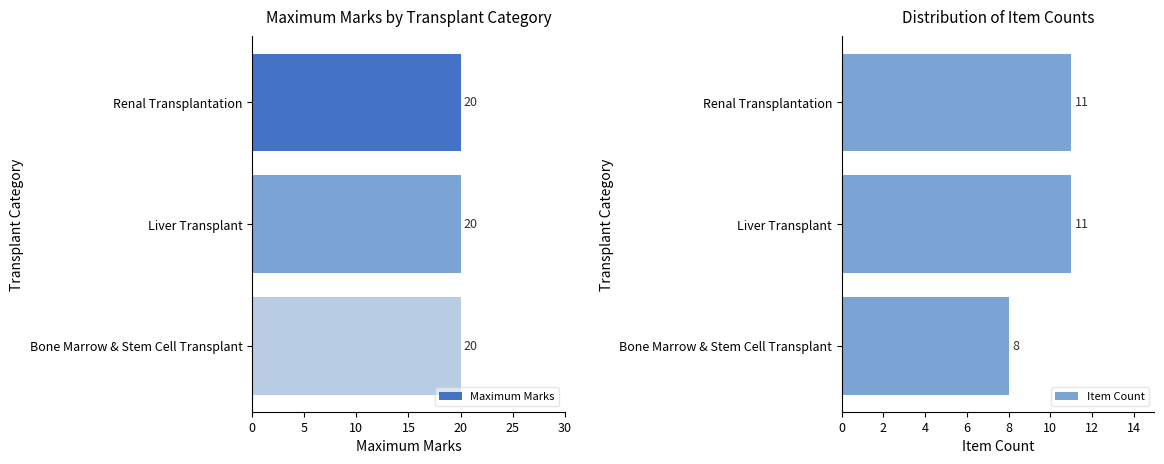

Which category has the lowest value in the Item Count series?

Bone Marrow & Stem Cell Transplant